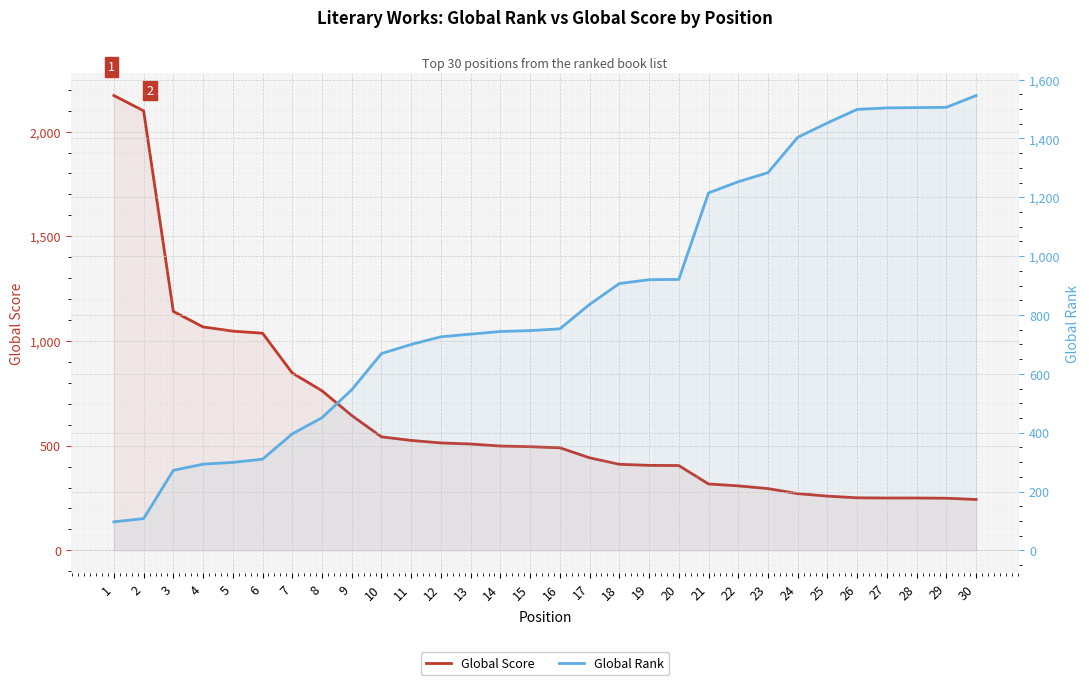

What is the sum of the Global Score values at 11 and 24?

796